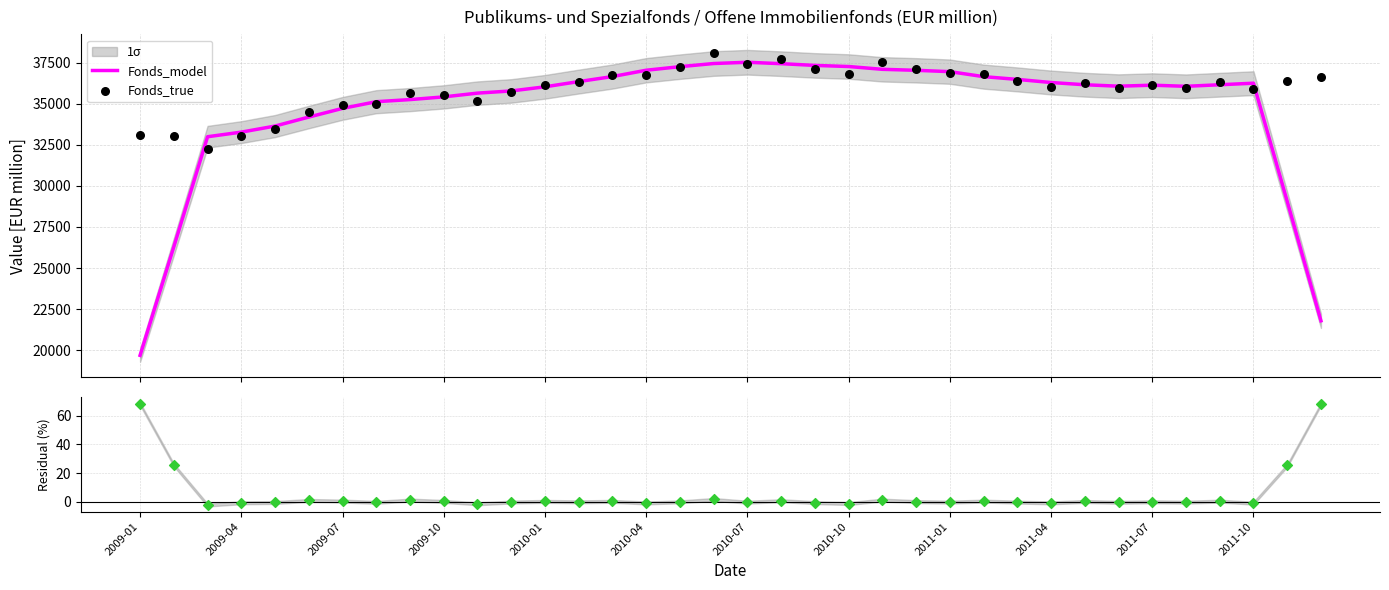

Is the value of Fonds_true at 25 greater than the value of Fonds_model at 20?

No